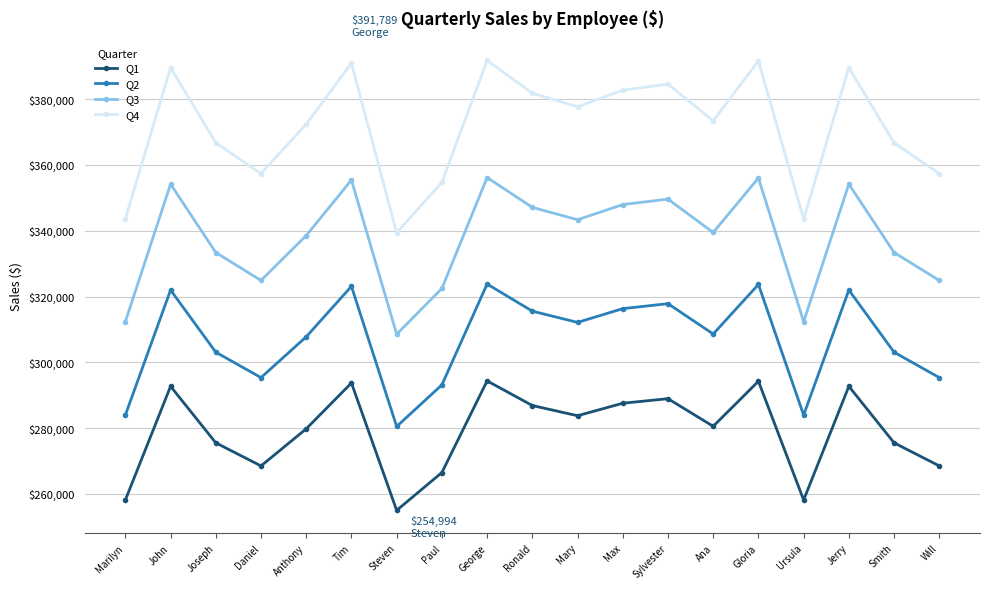

At which label does Q1 first exceed 280554?

John